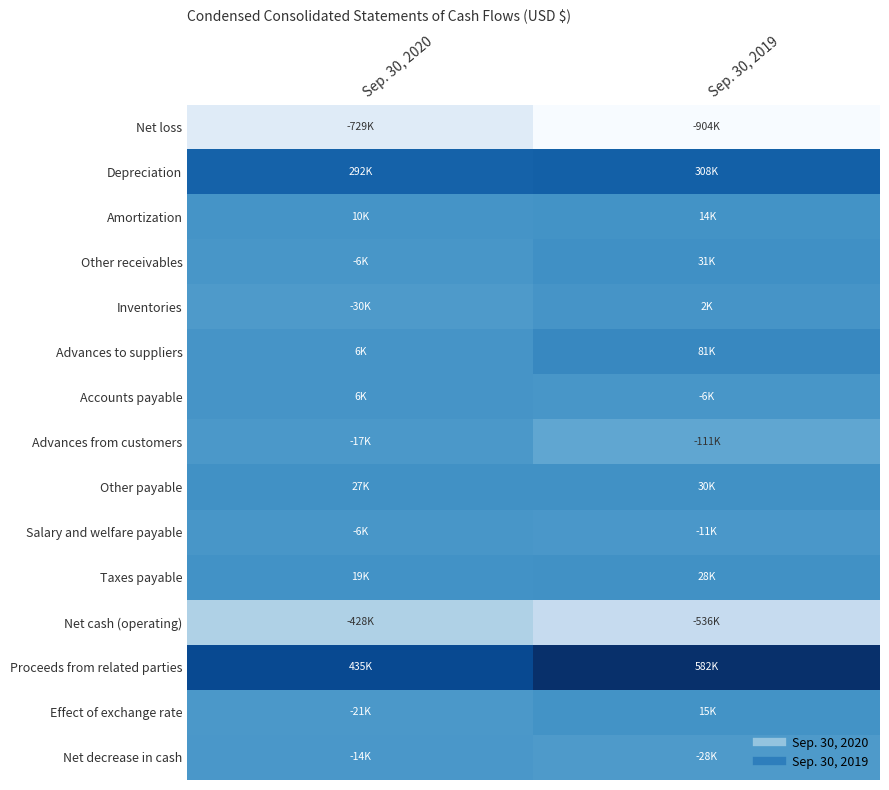

Rank the series at Sep. 30, 2019 from lowest to highest value.

Net loss, Net cash (operating), Advances from customers, Net decrease in cash, Salary and welfare payable, Accounts payable, Inventories, Amortization, Effect of exchange rate, Taxes payable, Other payable, Other receivables, Advances to suppliers, Depreciation, Proceeds from related parties